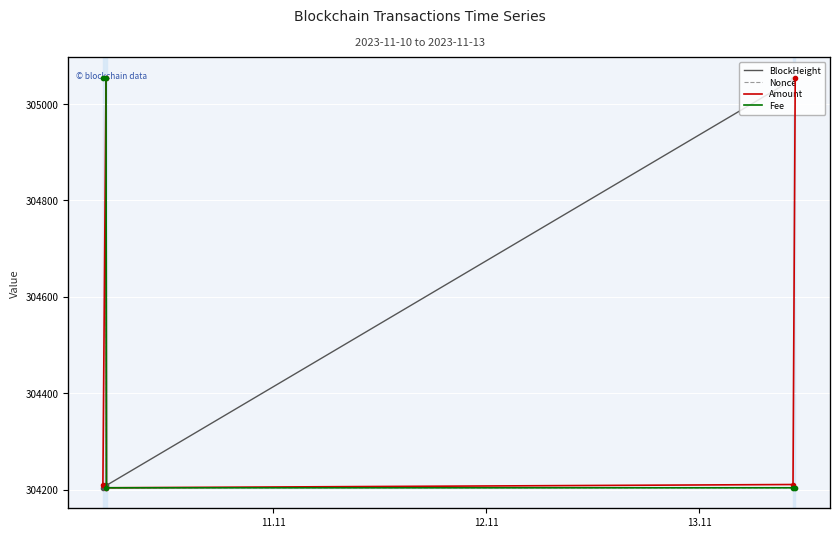

Between 12.11 and 13.11, which is larger?

13.11